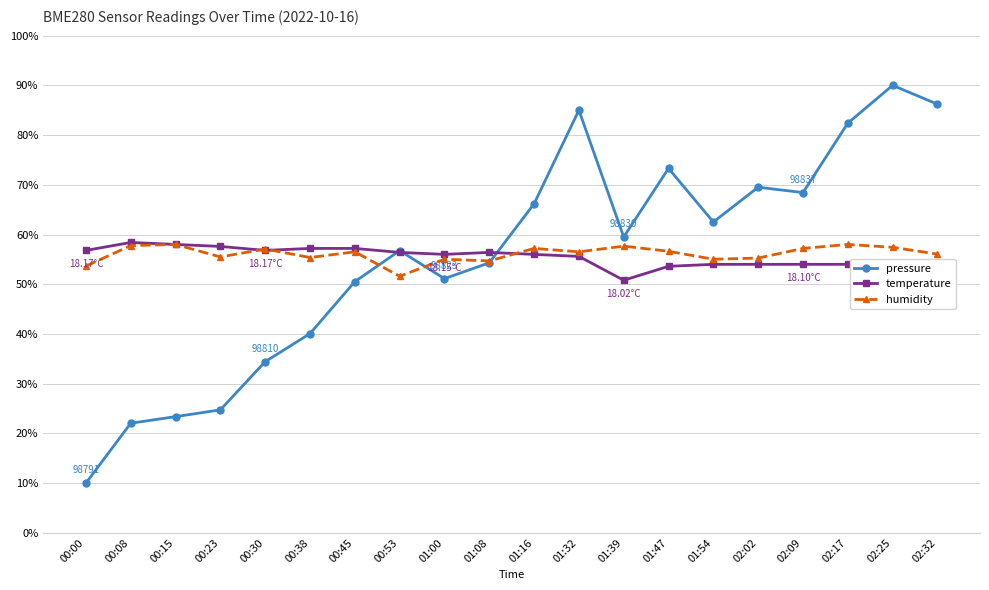

True or false: humidity has more than 0 interior local peaks.

True